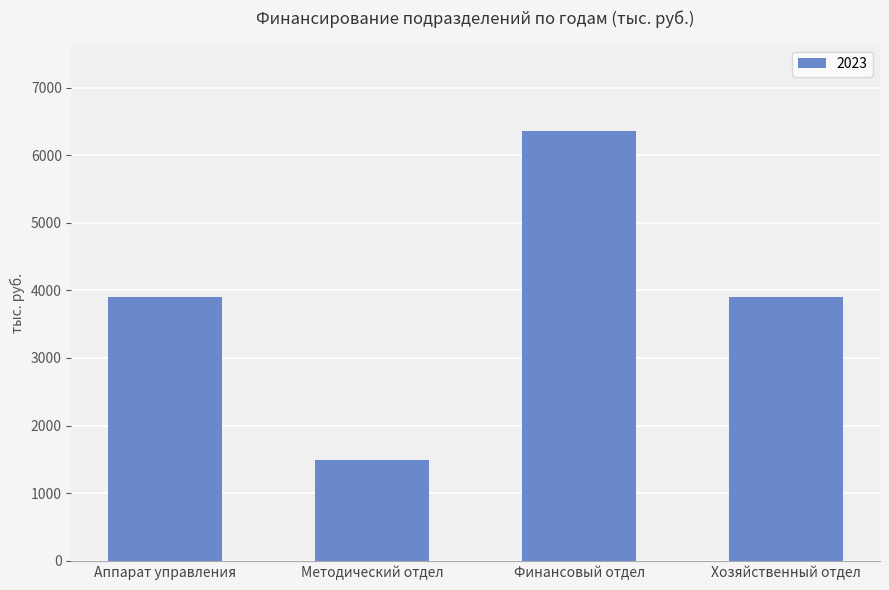

What value does the data have at Аппарат управления?

3900.3